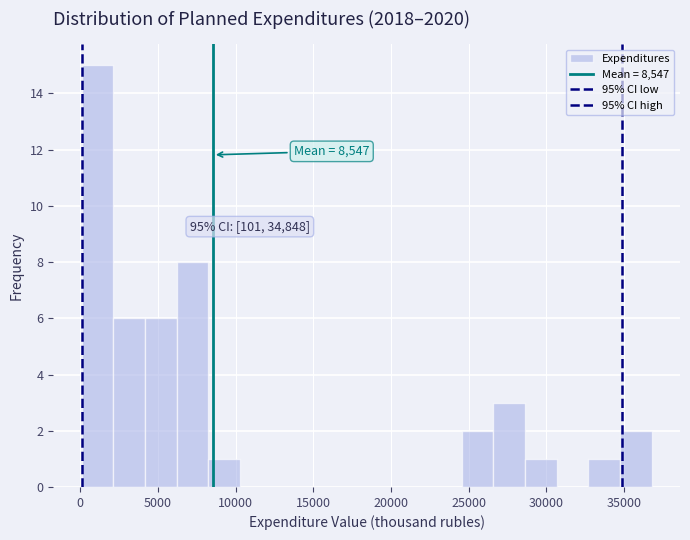

Over which range of the x-axis is the bar tallest?

0 to 2000